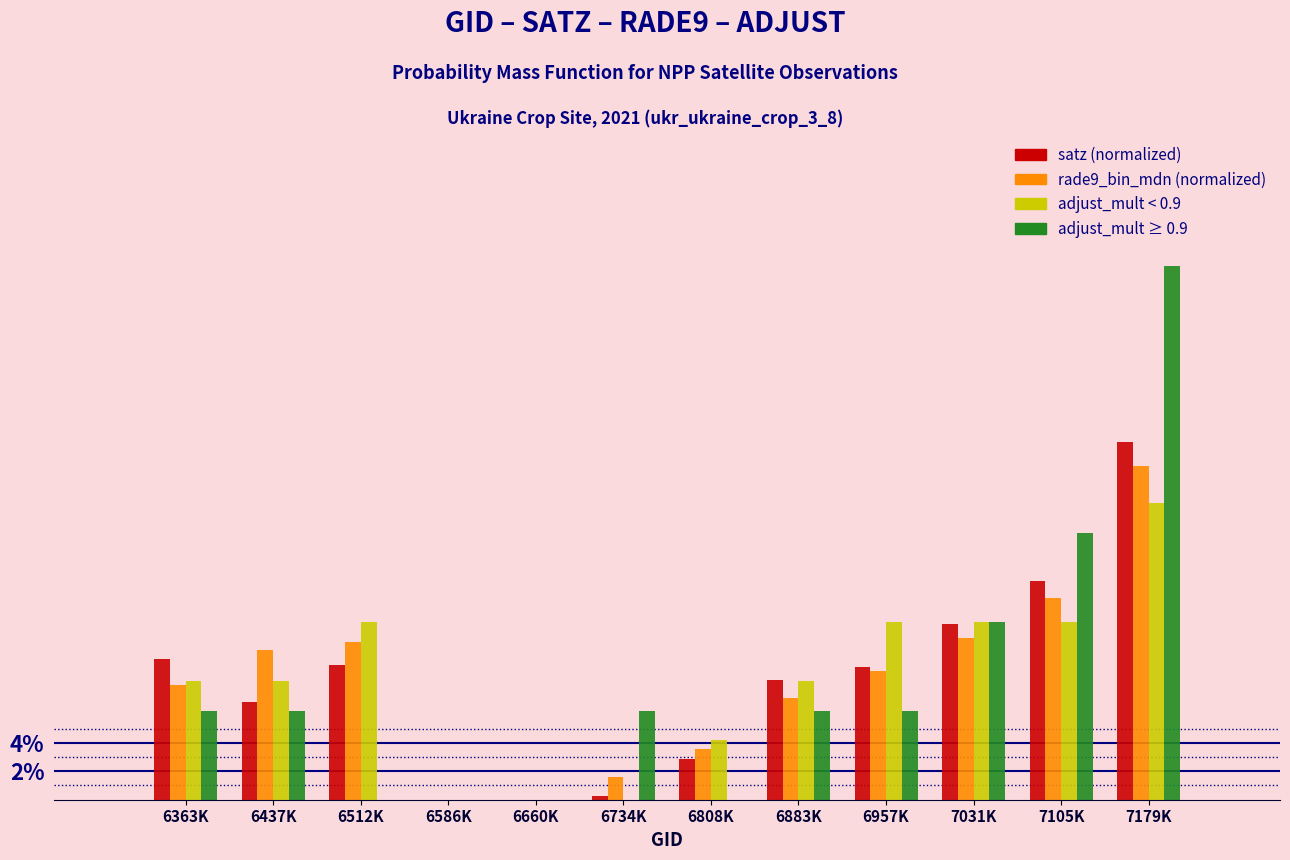

True or false: satz (normalized) has a value of 16.4 at 6363K.

False